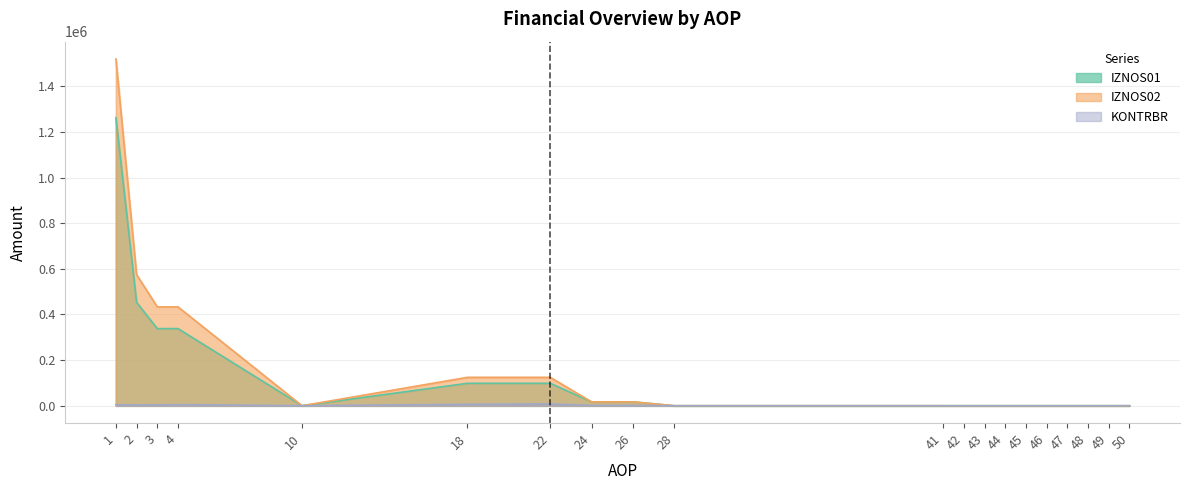

At which label is KONTRBR closest to 3822?

3